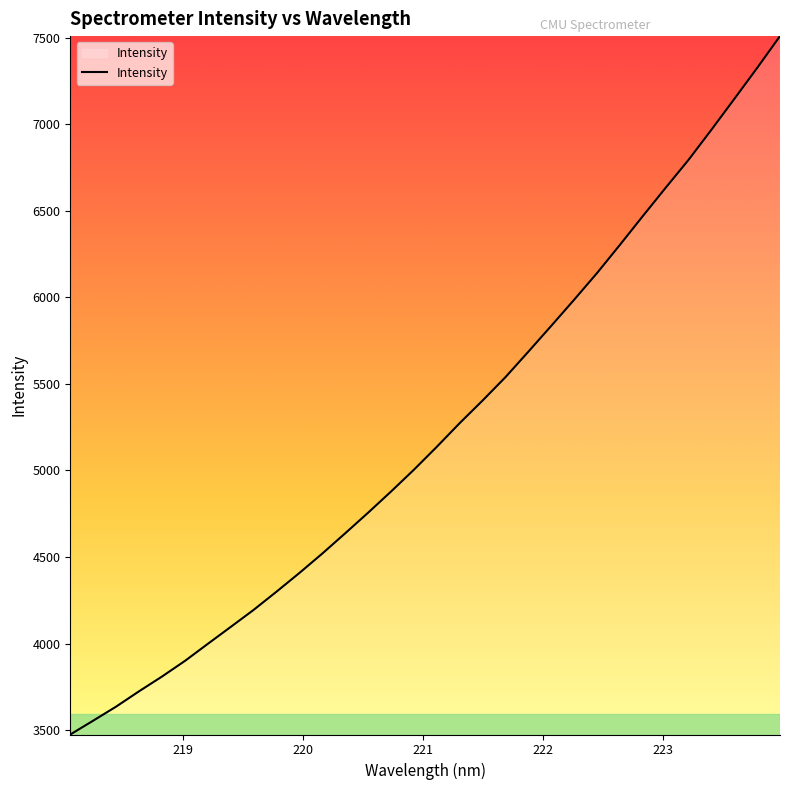

What is the difference between the second highest and second lowest values?

3770.1